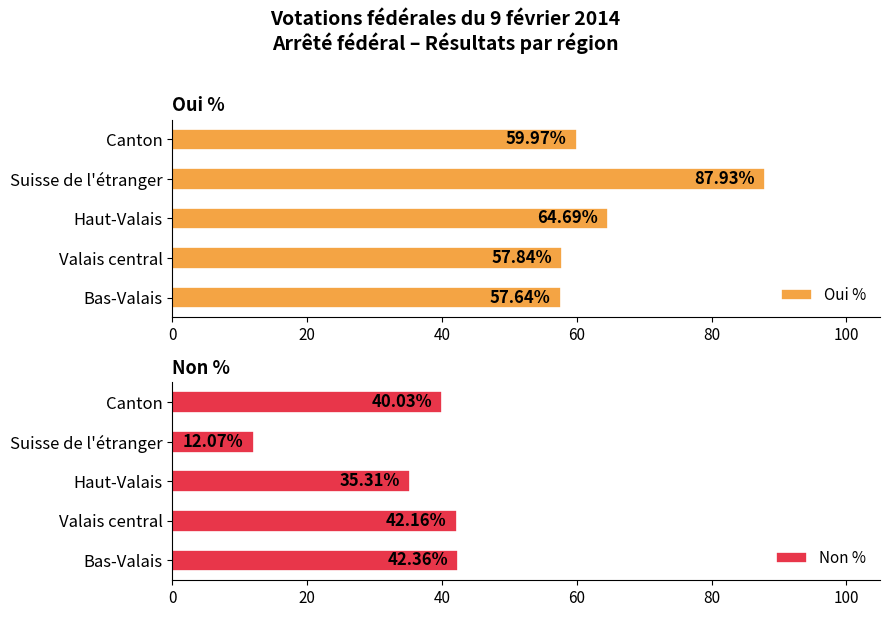

How many values in the Non % series are below 40?

2